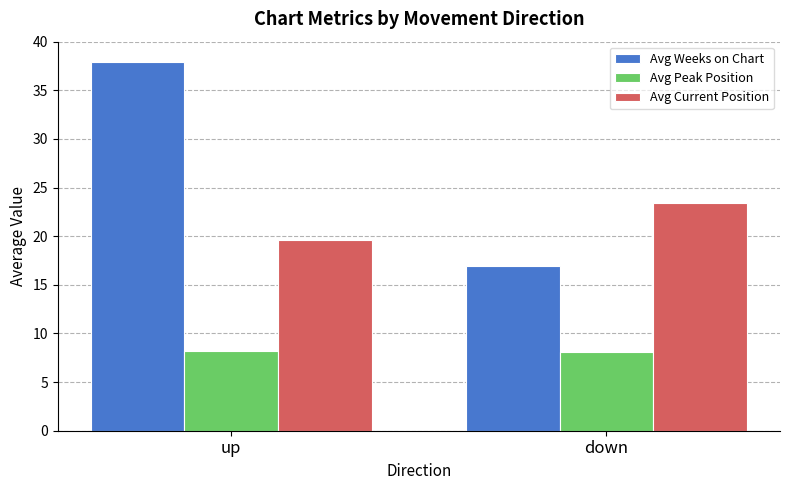

What is the difference between the maximum and minimum values in the Avg Peak Position series?

0.1